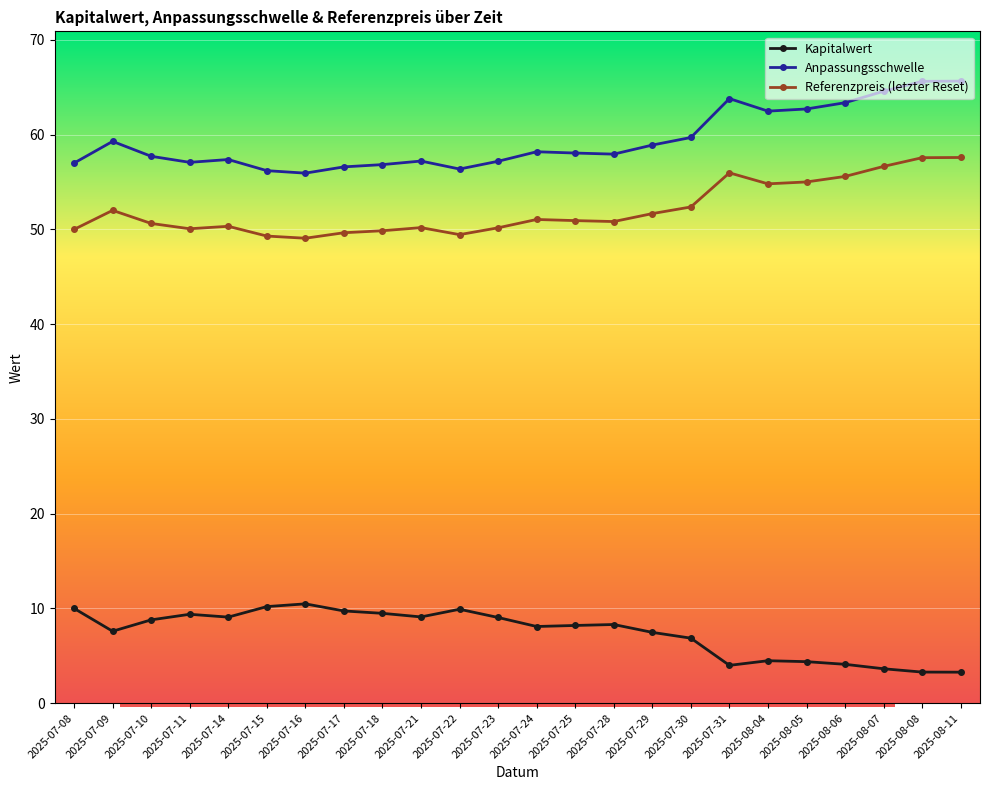

Where is the first local maximum for Referenzpreis (letzter Reset)?

2025-07-09